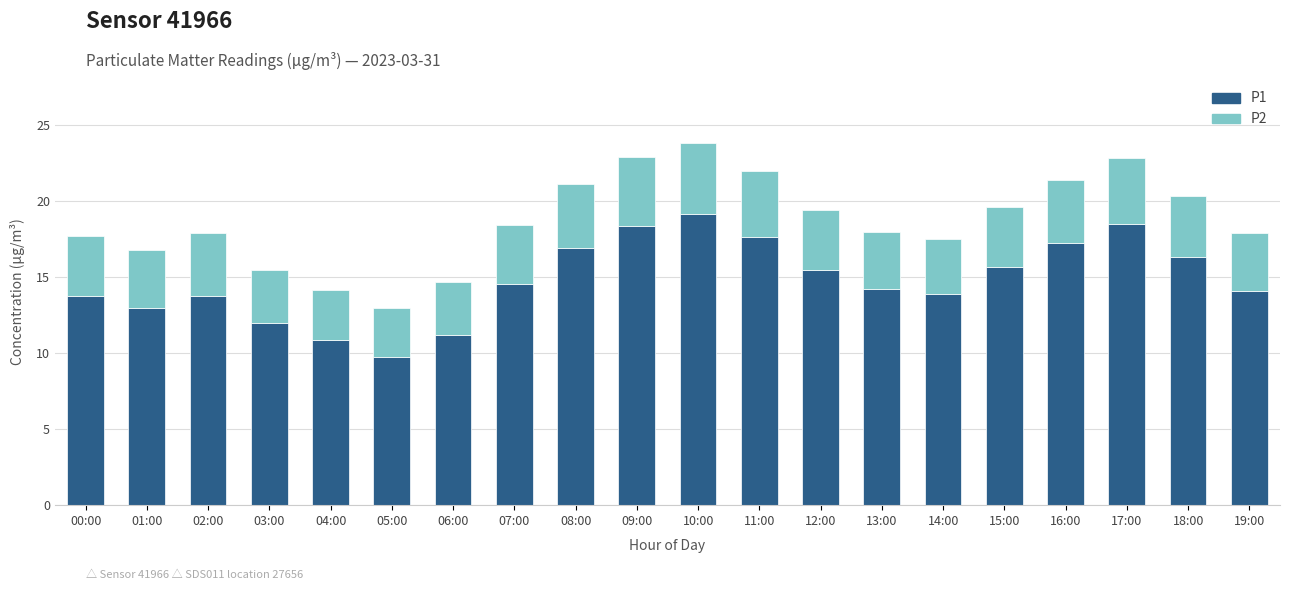

Is it true that P1 equals 13.9 at 14:00?

True